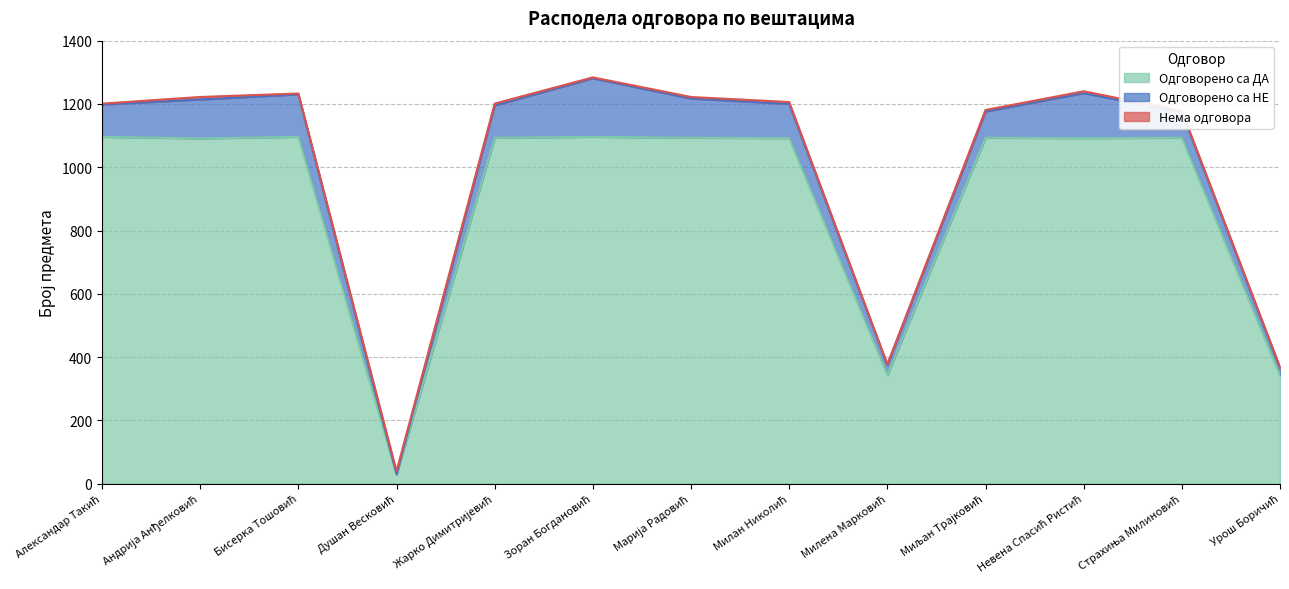

Between Бисерка Тошовић and Страхиња Милиновић, which is larger?

Бисерка Тошовић